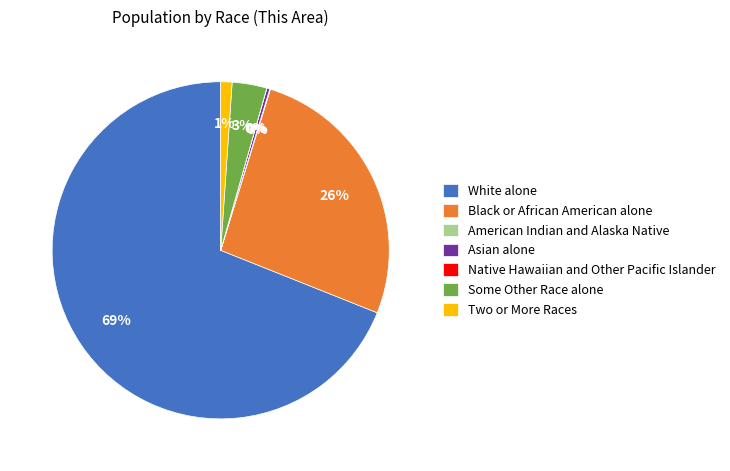

To the nearest percent, what is the average slice percentage?

14%